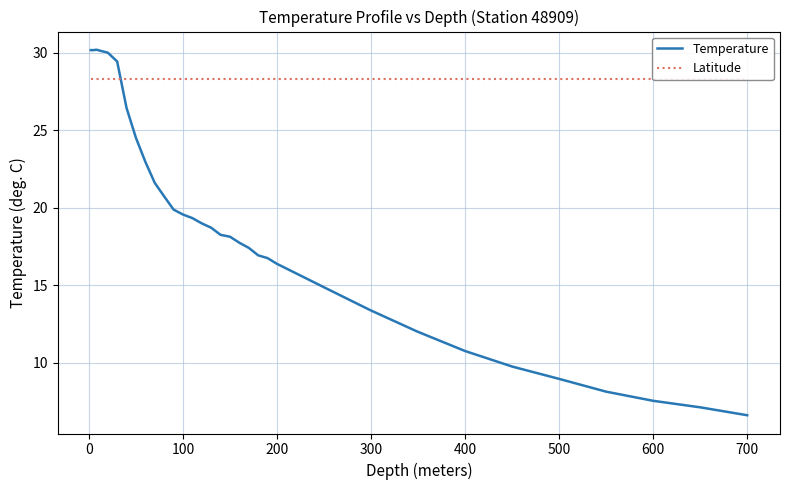

How many lines are shown in the chart?

2